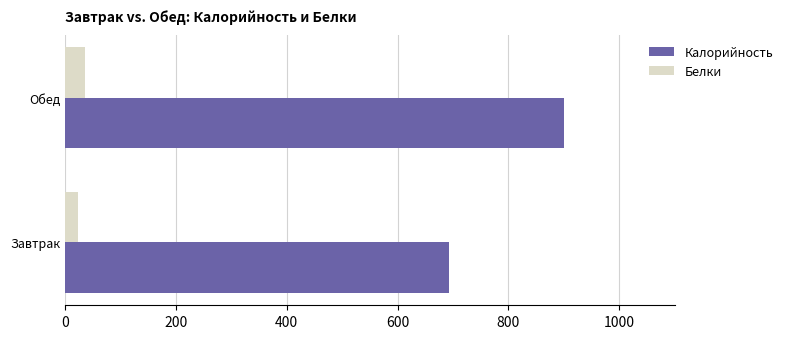

List the labels in order of Белки value, largest first.

Обед, Завтрак